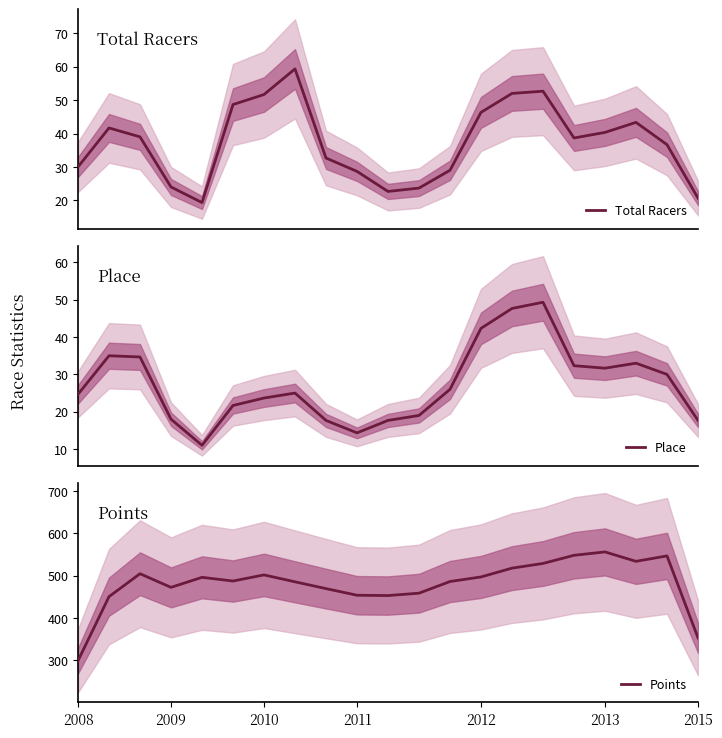

Read the Place value at 2008.

24.7